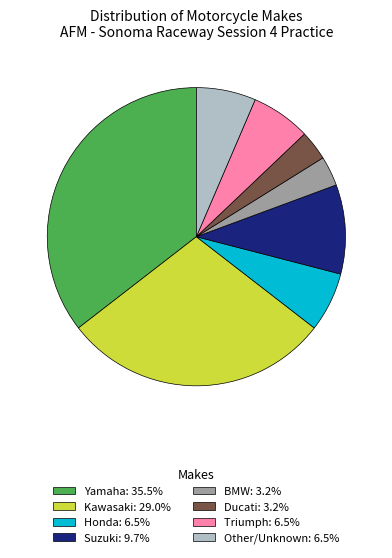

Does Yamaha: 35.5% represent more than half of the total?

No